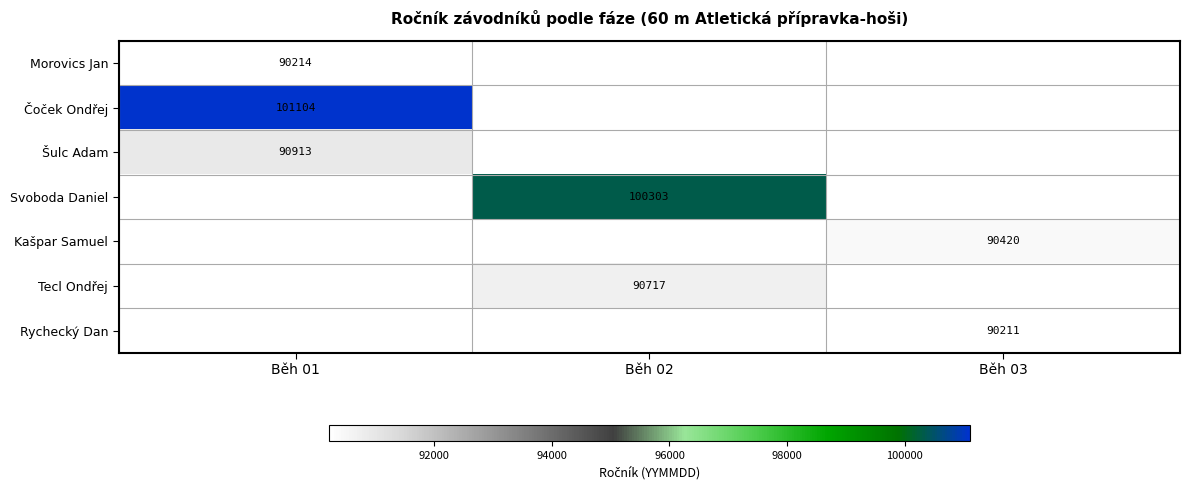

The Šulc Adam series shows 90913 at Běh 01. True or false?

True